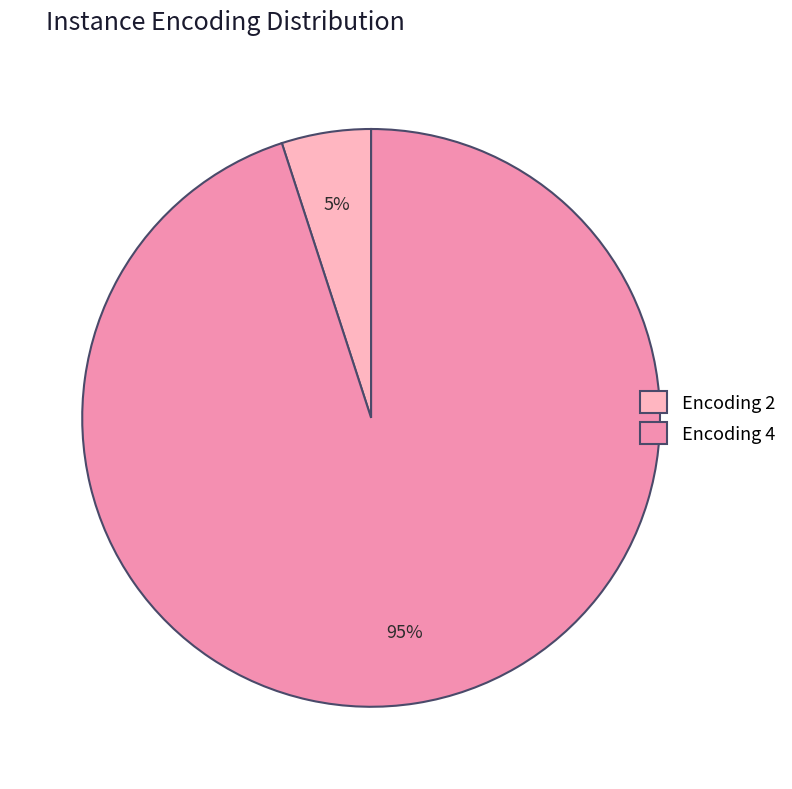

Which has a higher value, Encoding 2 or Encoding 4?

Encoding 4